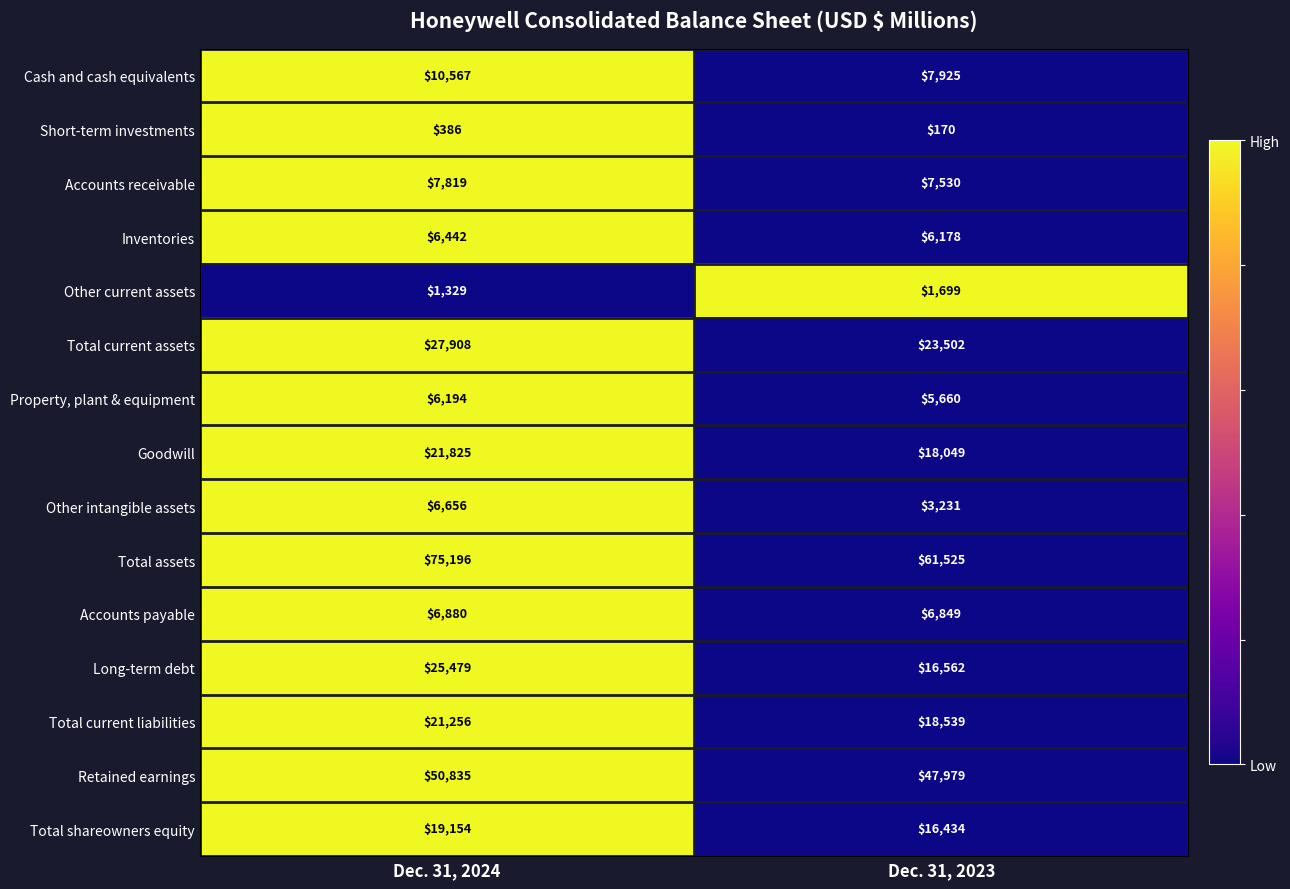

Between Dec. 31, 2024 and Dec. 31, 2023, which series saw the biggest shift?

Total assets